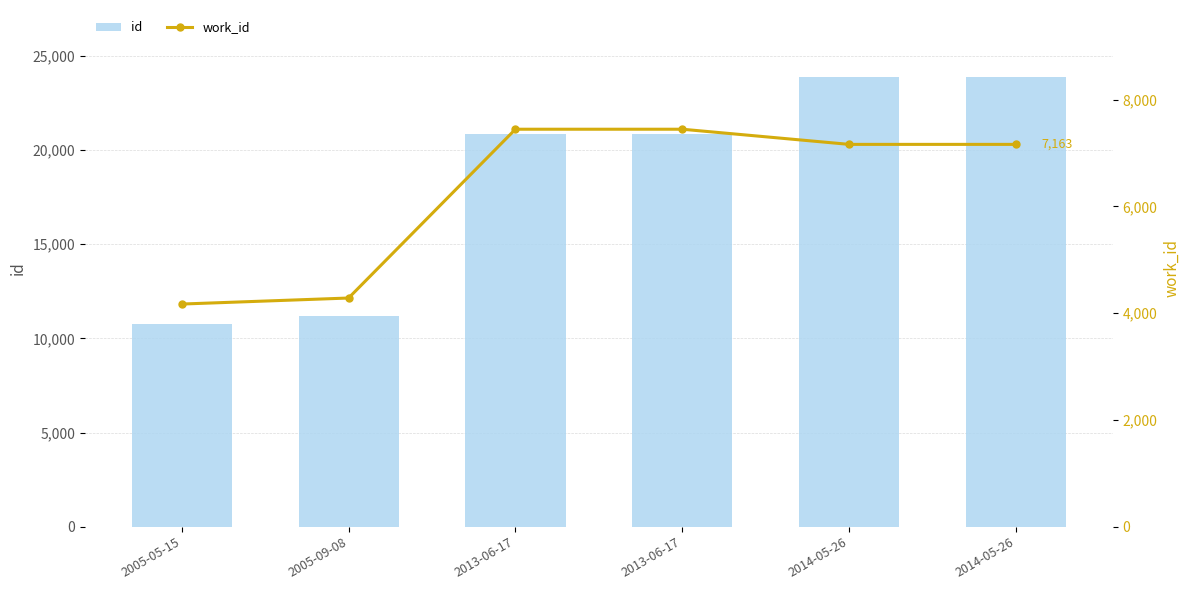

What is the sum of all work_id values?

37675